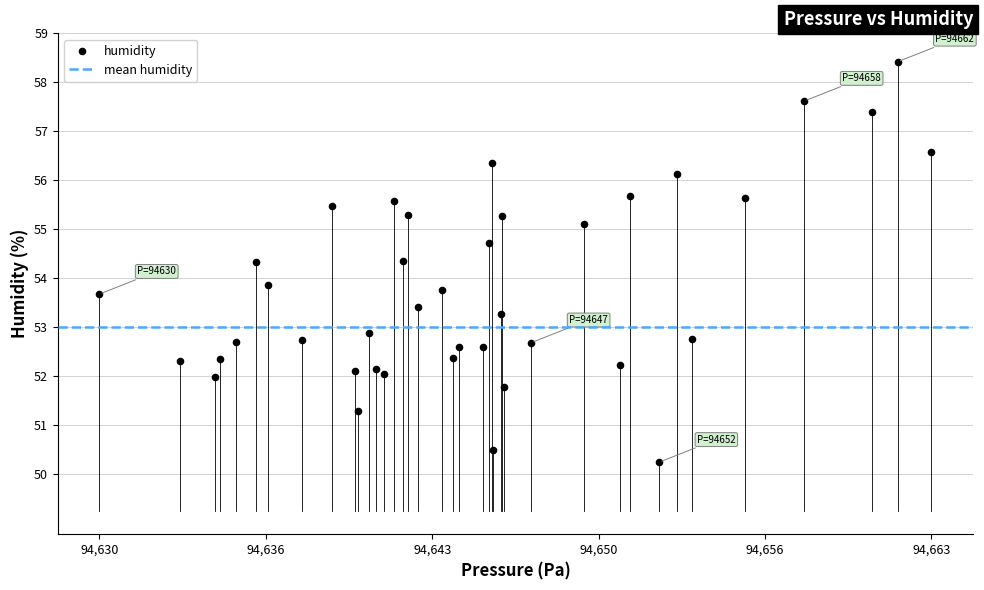

What is the range of X values (max minus min)?

32.9